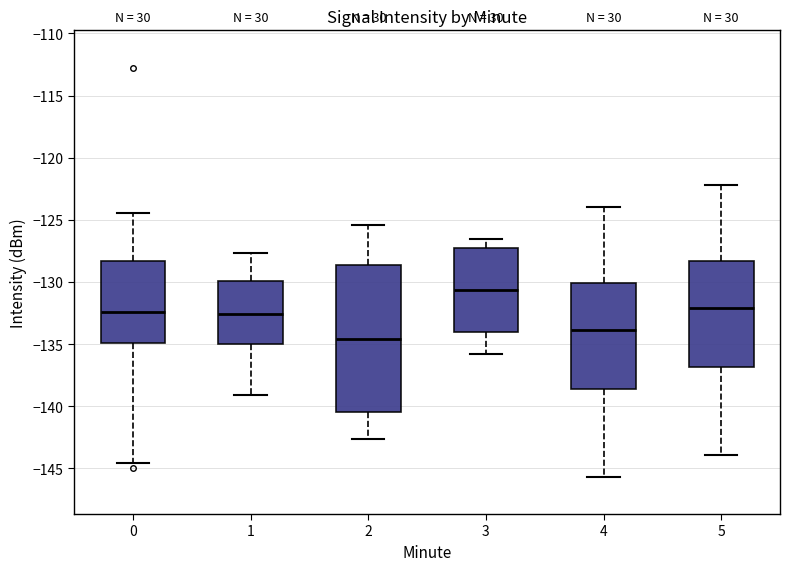

Which box is the tallest, from its lower edge to its upper edge?

2